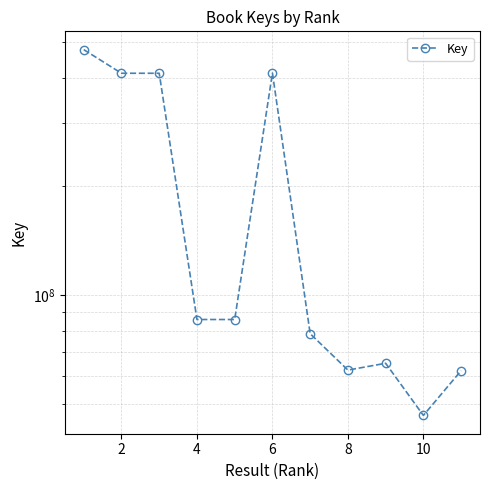

What is the value of the 2nd point from the left?

410979024